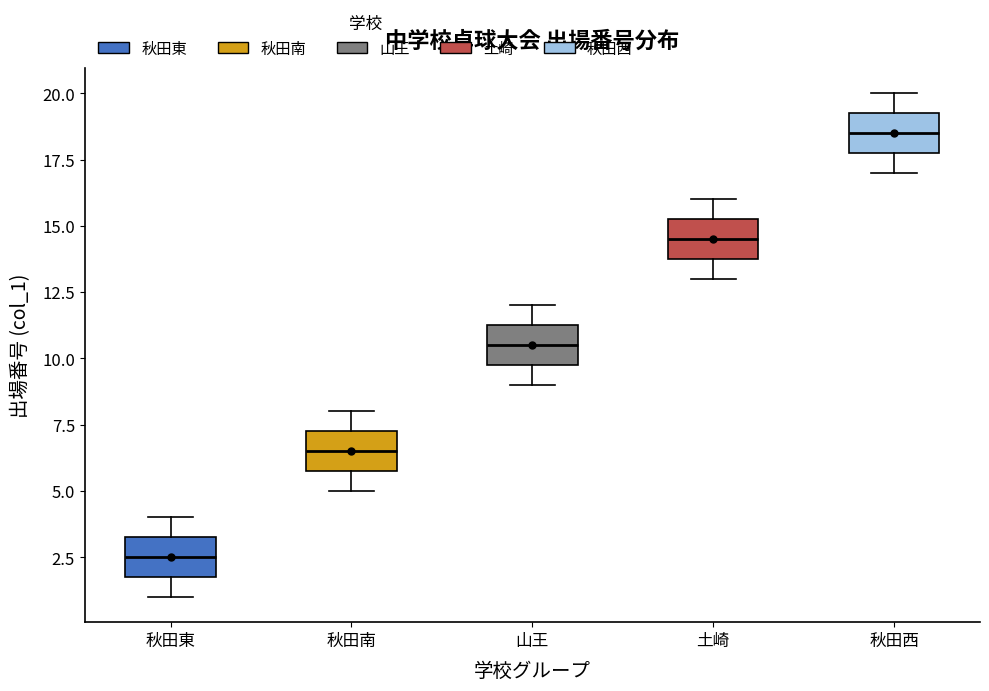

Reading left to right, transcribe this box plot: for each box, give where its median line is, the range the box spans, and where its two whiskers end, as read against the y-axis. The values are not printed on the chart, so give them approximately, as read against the axis.

秋田東: median 2.5, box 2.0 to 3.5, whiskers 1.0 to 4.0
秋田南: median 6.5, box 6.0 to 7.5, whiskers 5.0 to 8.0
山王: median 10.5, box 10.0 to 11.5, whiskers 9.0 to 12.0
土崎: median 14.5, box 14.0 to 15.5, whiskers 13.0 to 16.0
秋田西: median 18.5, box 18.0 to 19.5, whiskers 17.0 to 20.0